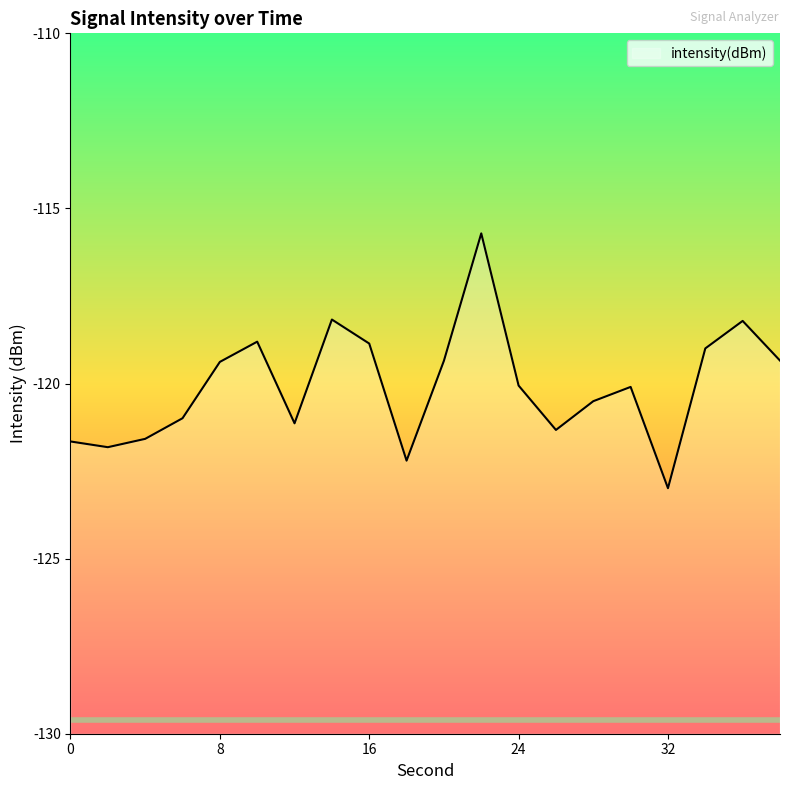

Reading left to right, transcribe all the data shown in this chart.

-121.7	-121.8	-121.6	-121.0	-119.4	-118.8	-121.1	-118.2	-118.9	-122.2	-119.4	-115.7	-120.1	-121.3	-120.5	-120.1	-123.0	-119.0	-118.2	-119.3